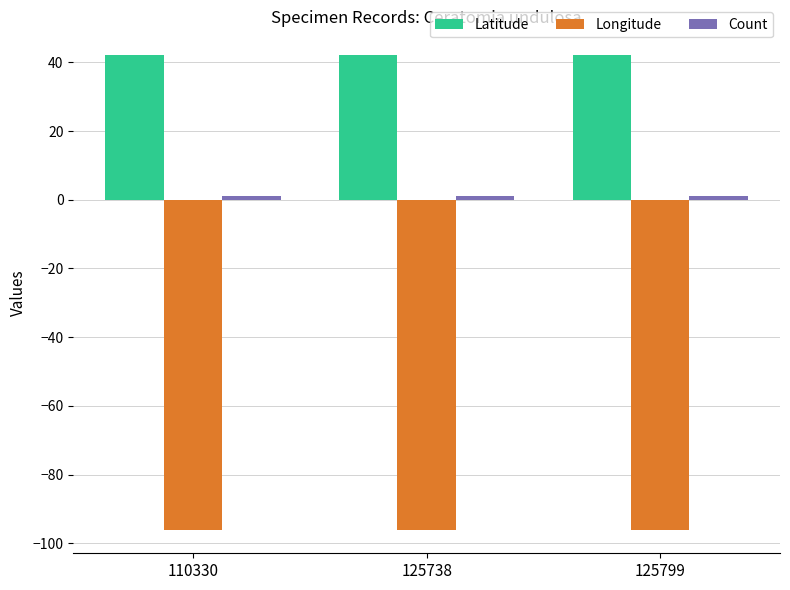

What is the sum of all Longitude values?

-287.9